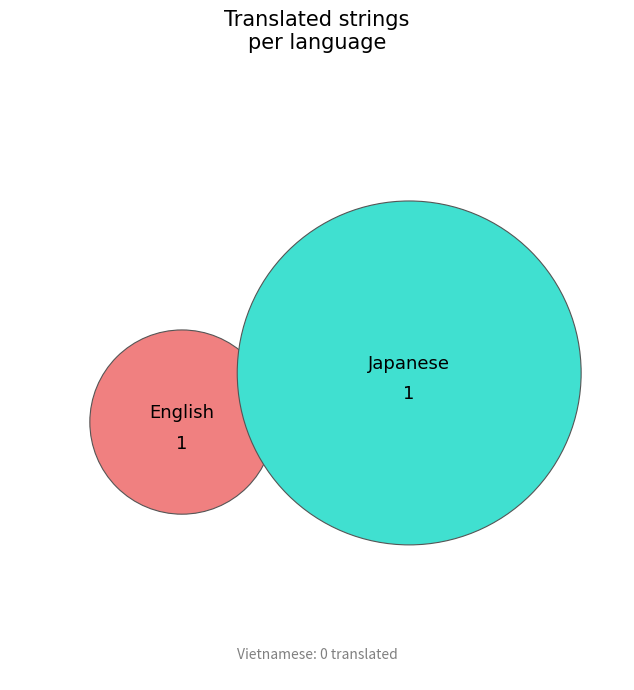

To the nearest percent, what is the average slice percentage?

33%